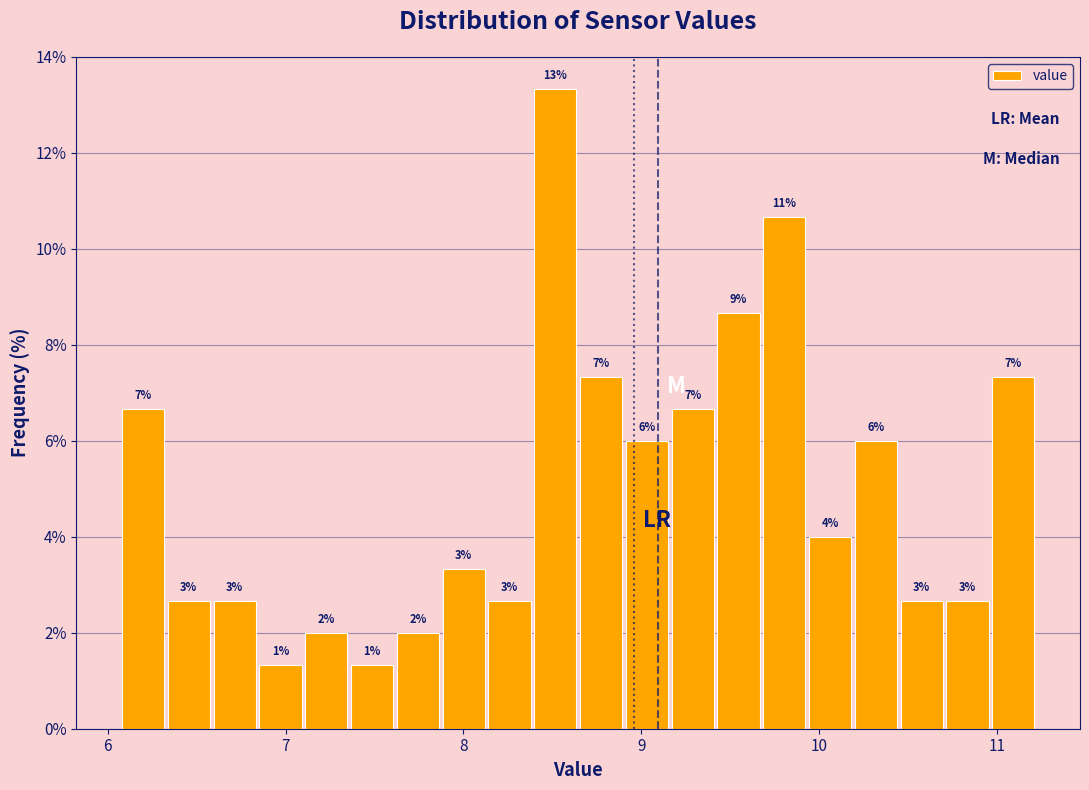

Read against the x-axis, roughly where is the centre of the tallest bar?

8.5